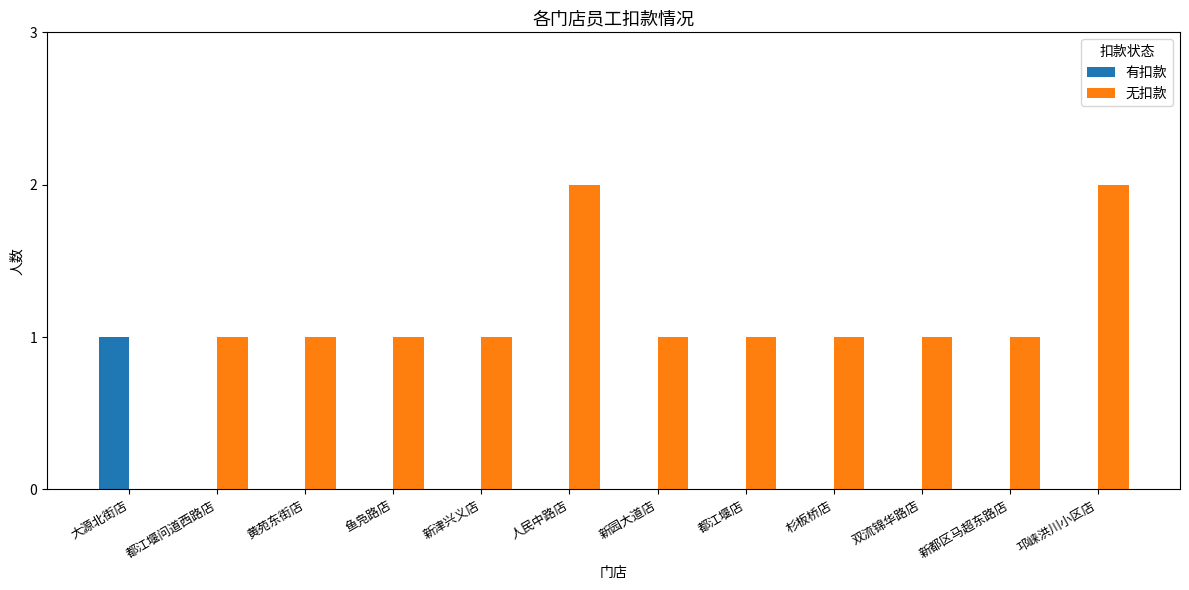

Is it true that 有扣款 equals 0 at 新园大道店?

True